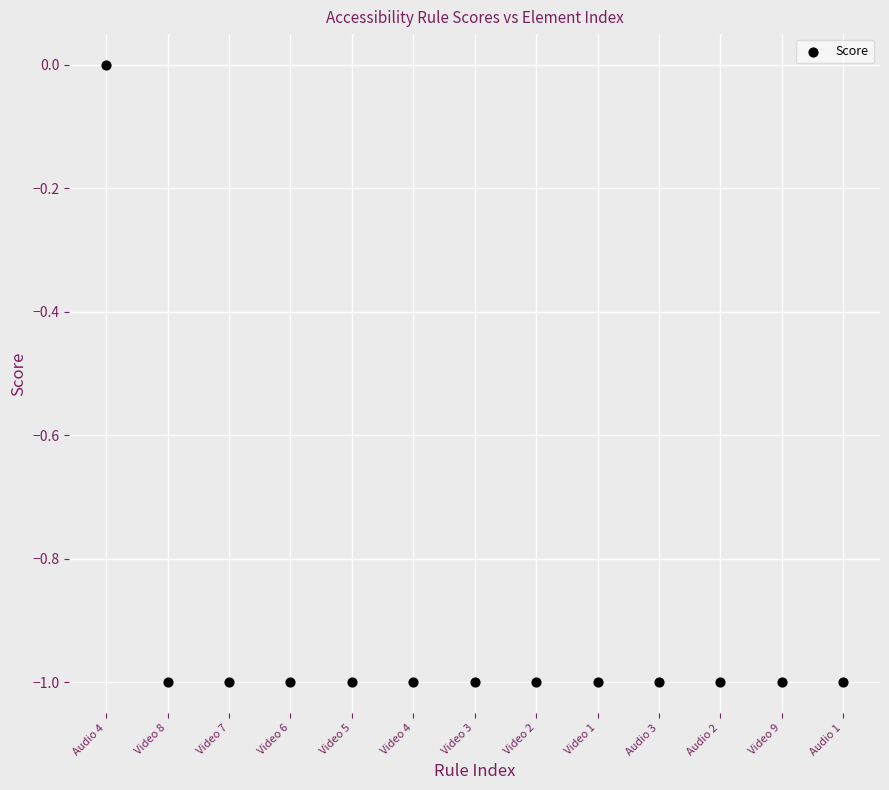

What is the range of X values (max minus min)?

12